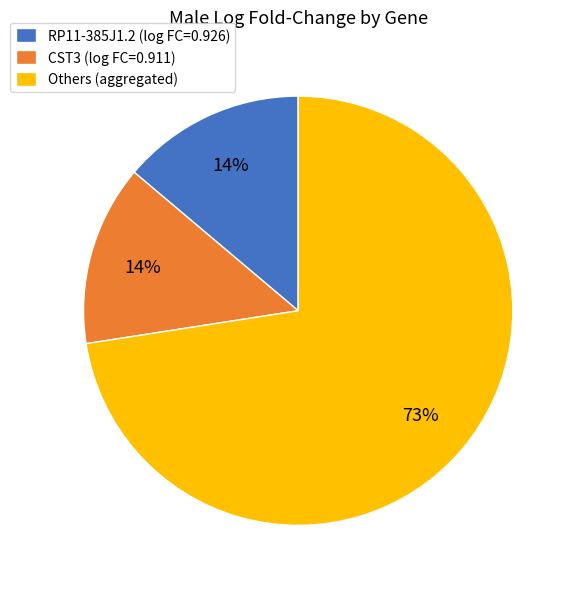

Which slice is the largest?

Others (aggregated)